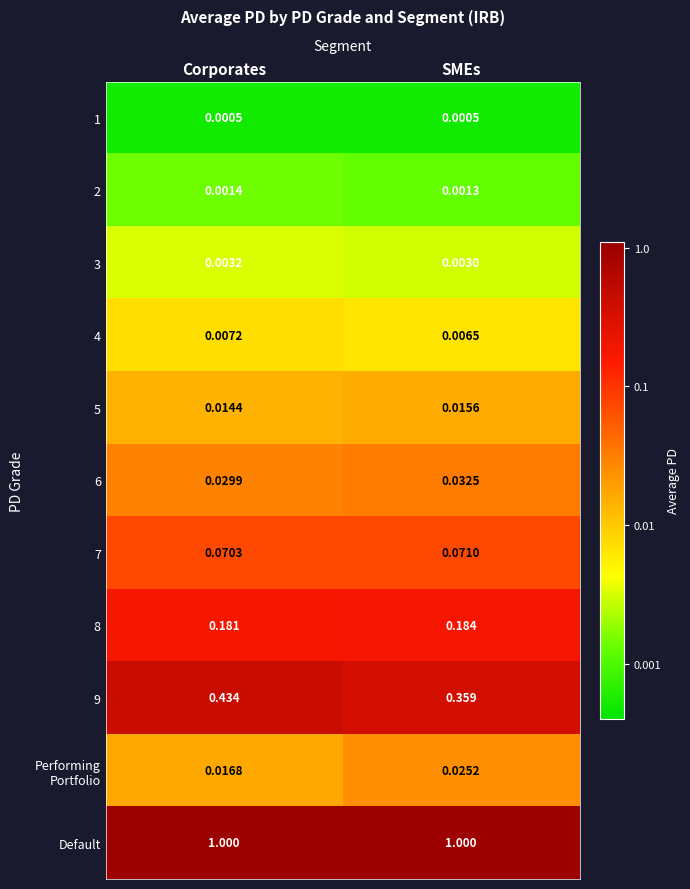

Rank the categories by 2 value from lowest to highest.

SMEs, Corporates